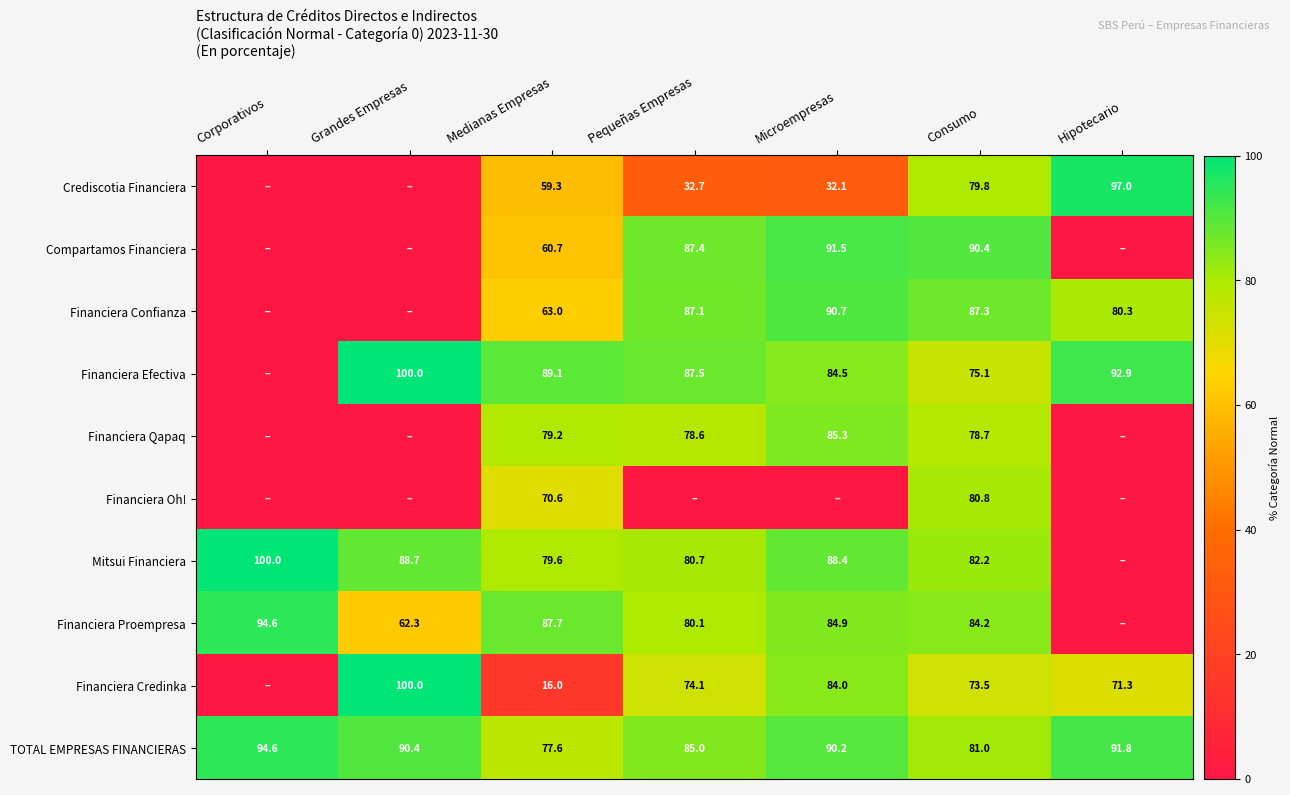

What is the difference between the highest and lowest values at Medianas Empresas?

73.1